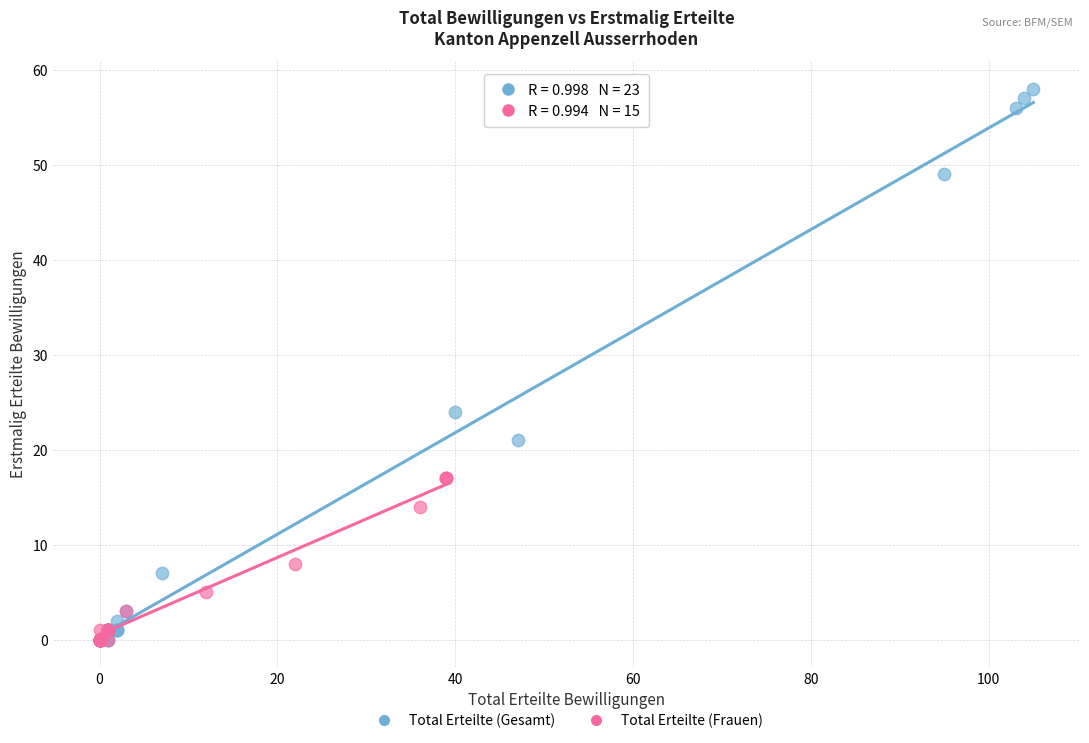

Which series contains the highest Y value?

Total Erteilte (Gesamt)